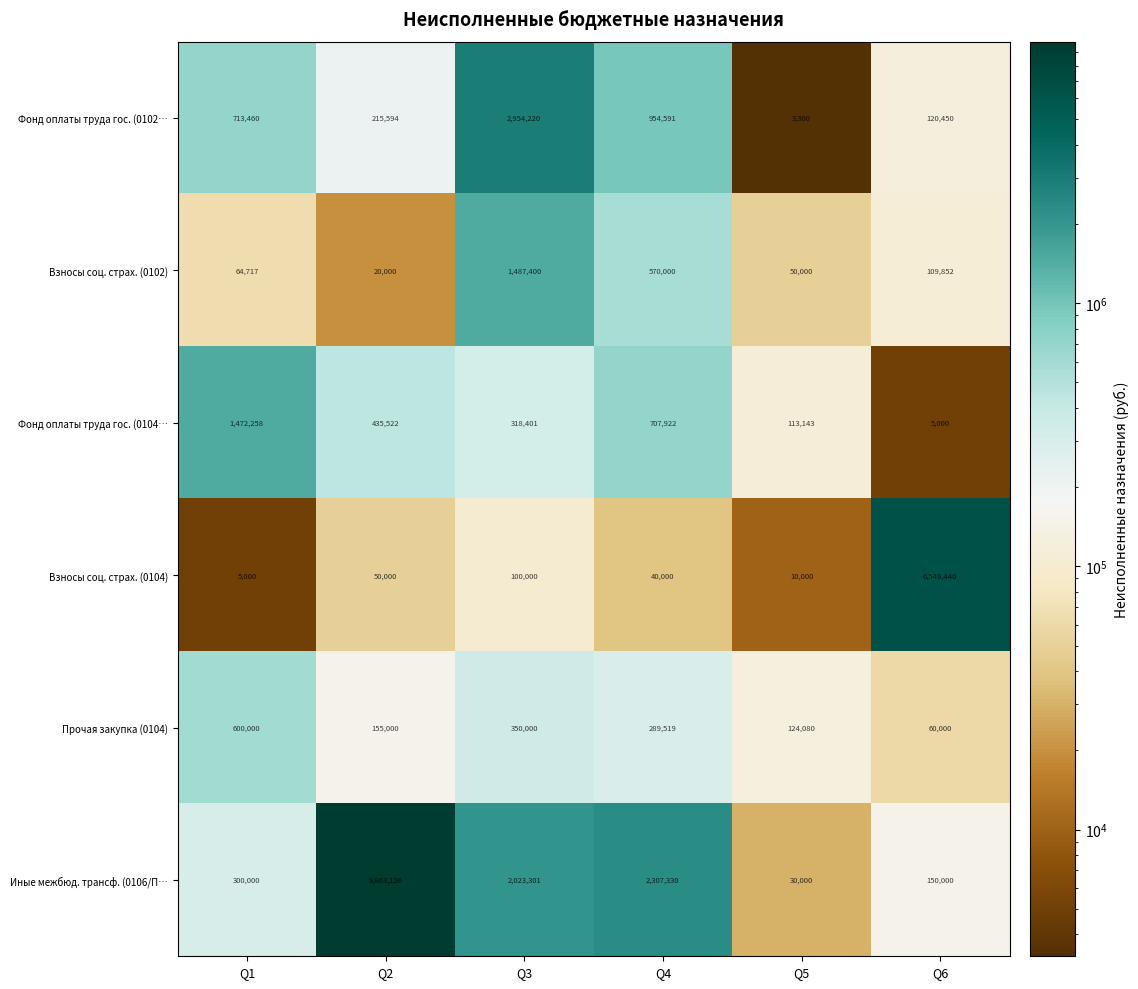

What is the sum of the Взносы соц. страх. (0104) values at Q2 and Q1?

55000